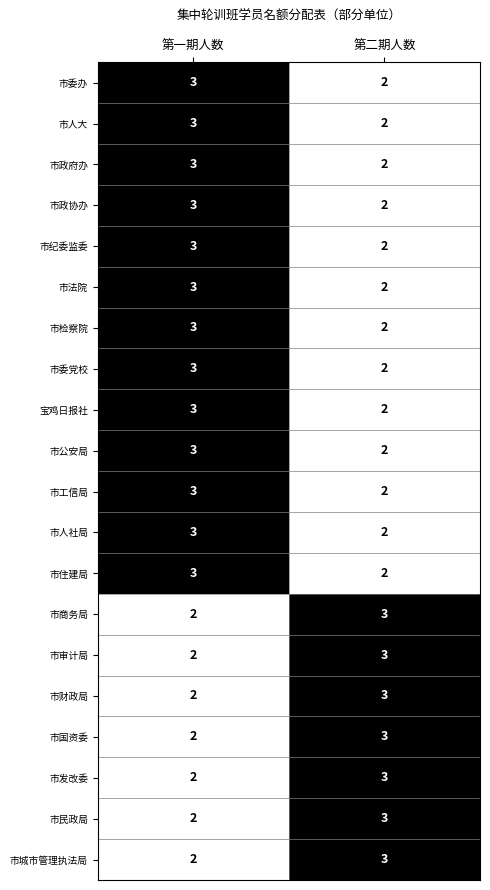

What is the smallest value displayed?

2